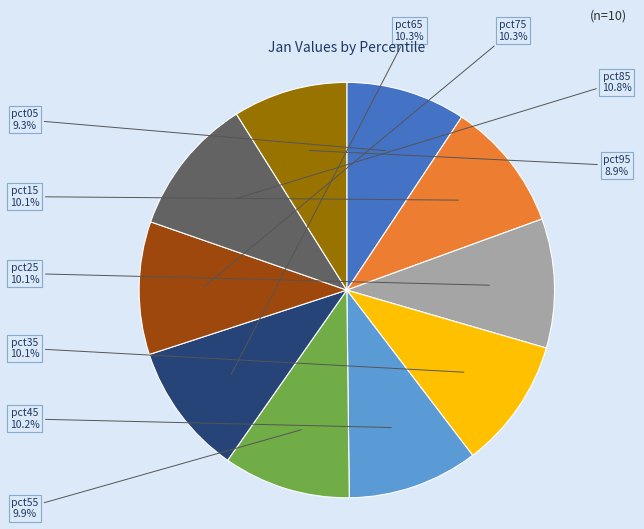

Is there any slice that represents more than half of the pie?

No